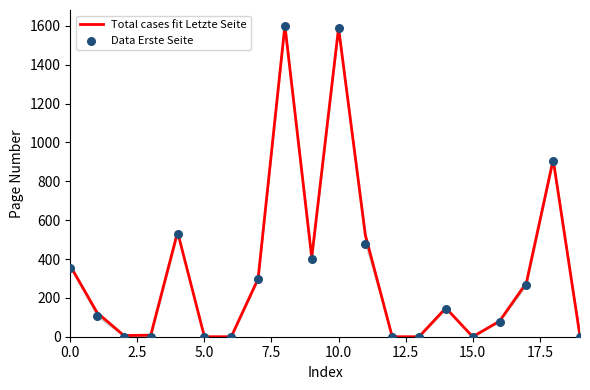

At how many categories does at least one series exceed 1518?

2